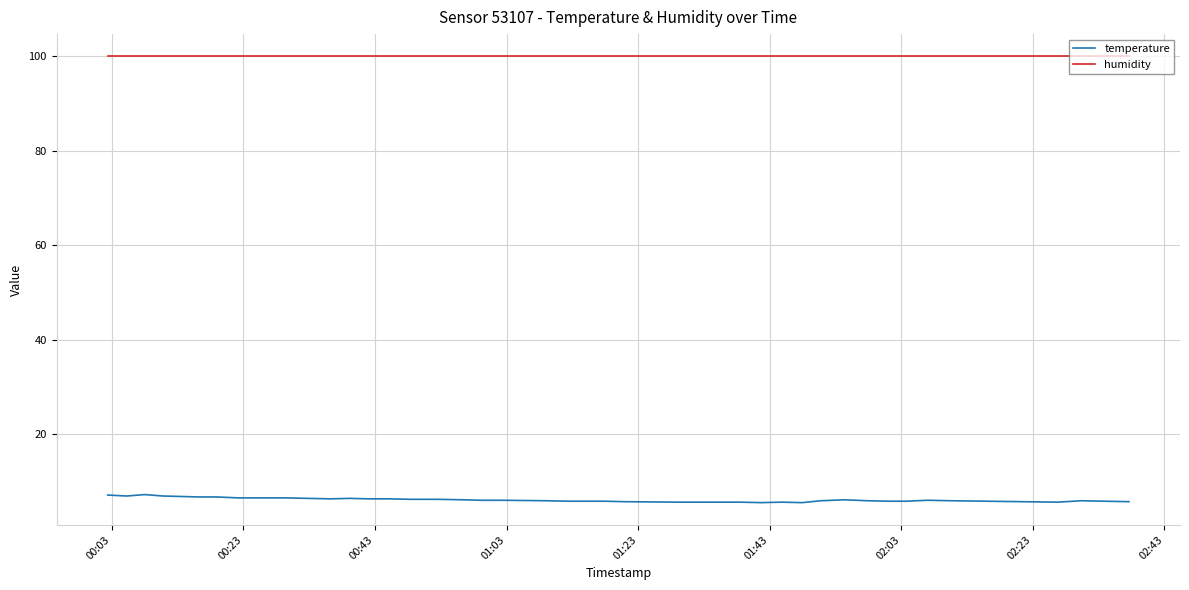

True or false: temperature and humidity cross at least once.

False